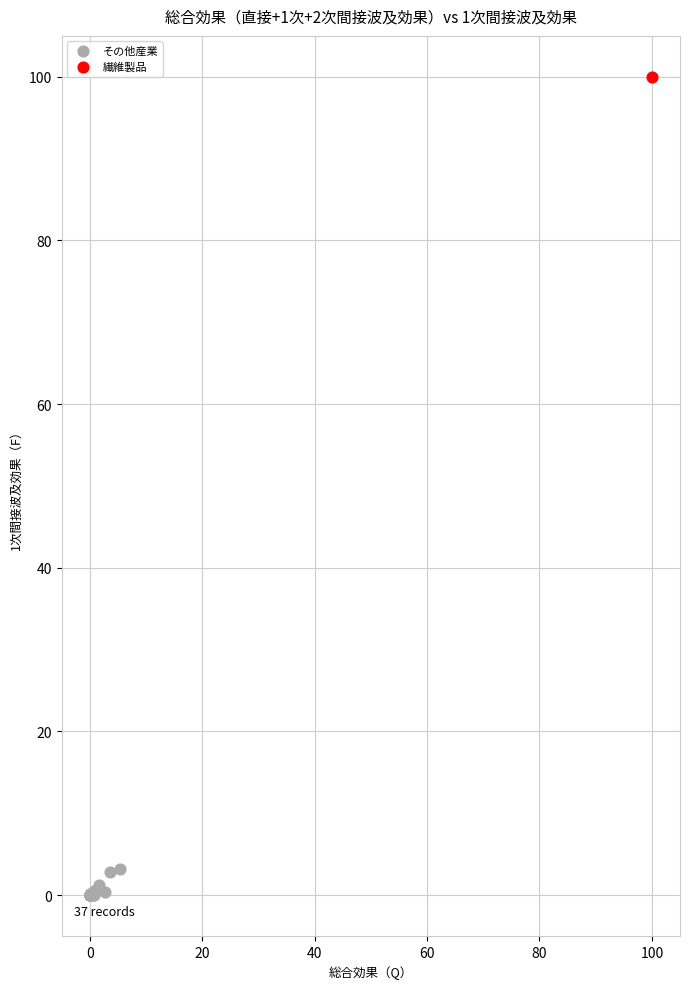

What are all the series names shown in the legend?

その他産業, 繊維製品